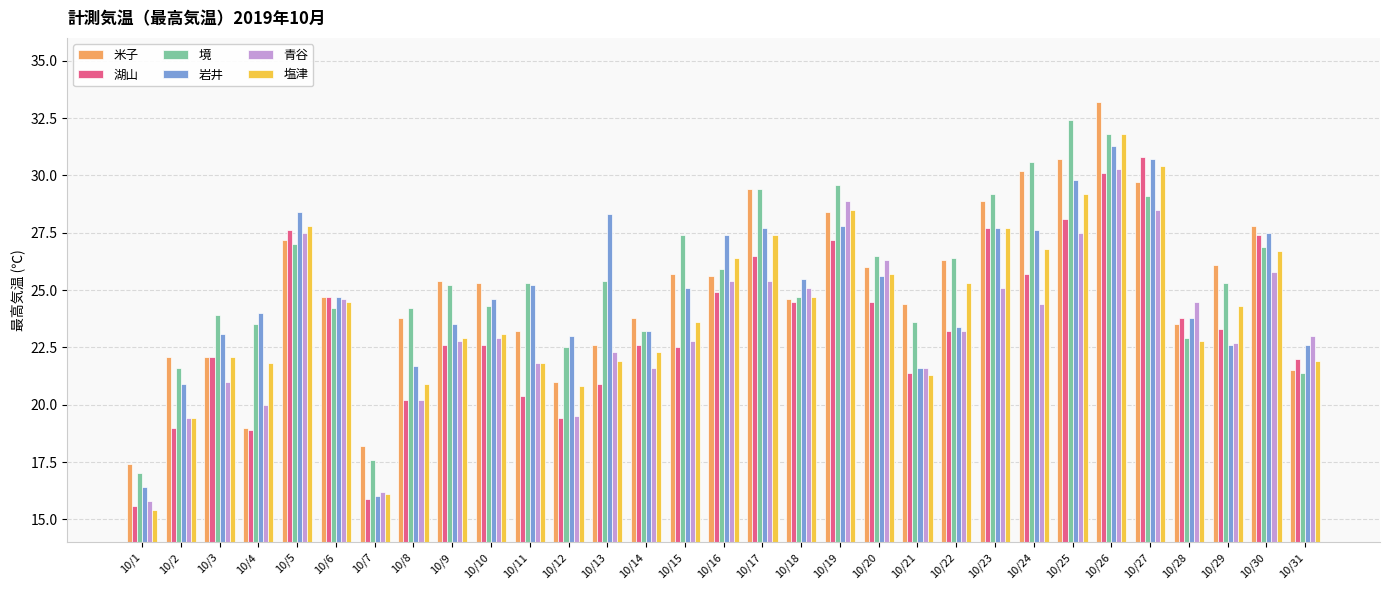

What is the average value of the 岩井 series?

24.9